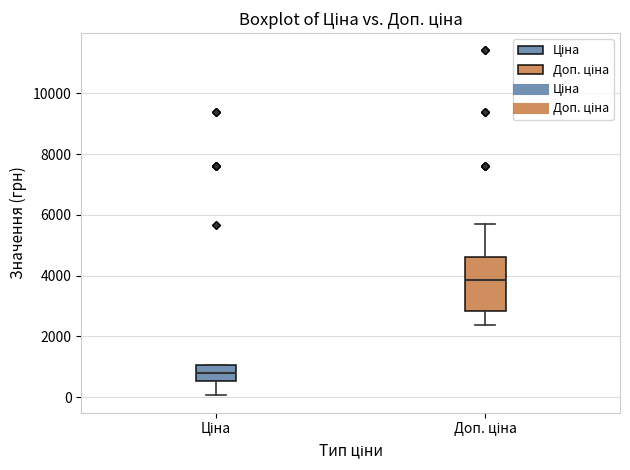

Reading left to right, transcribe this box plot: for each box, give where its median line is, the range the box spans, and where its two whiskers end, as read against the y-axis. The values are not printed on the chart, so give them approximately, as read against the axis.

Ціна: median 800, box 600 to 1000, whiskers 0 to 1000
Доп. ціна: median 3800, box 2800 to 4600, whiskers 2400 to 5800